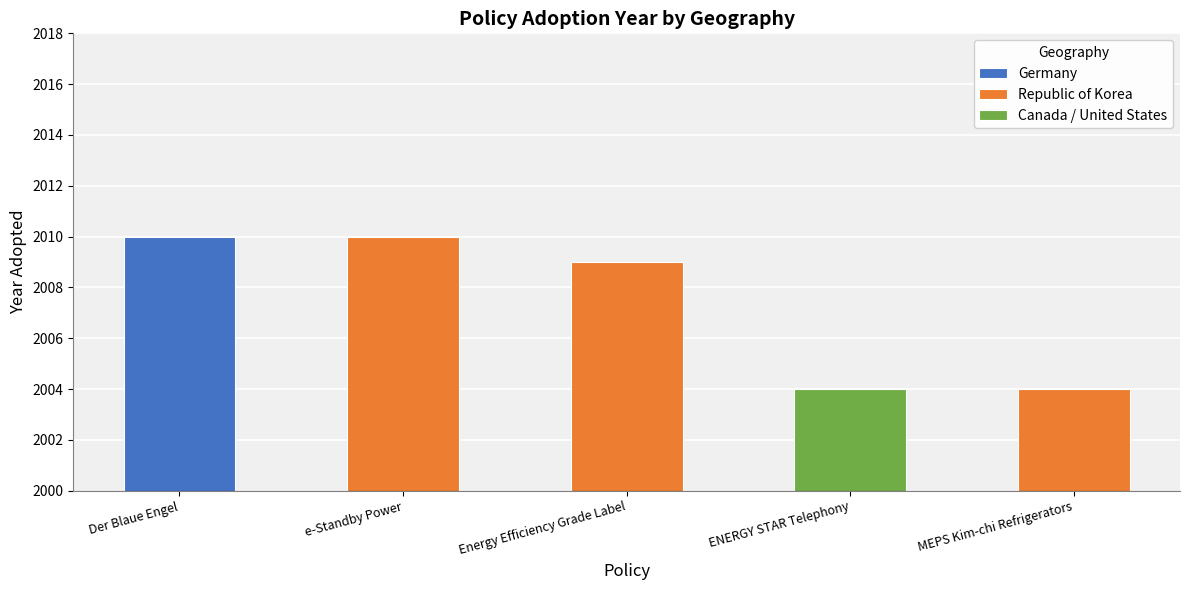

What is the difference between the maximum and minimum values?

6